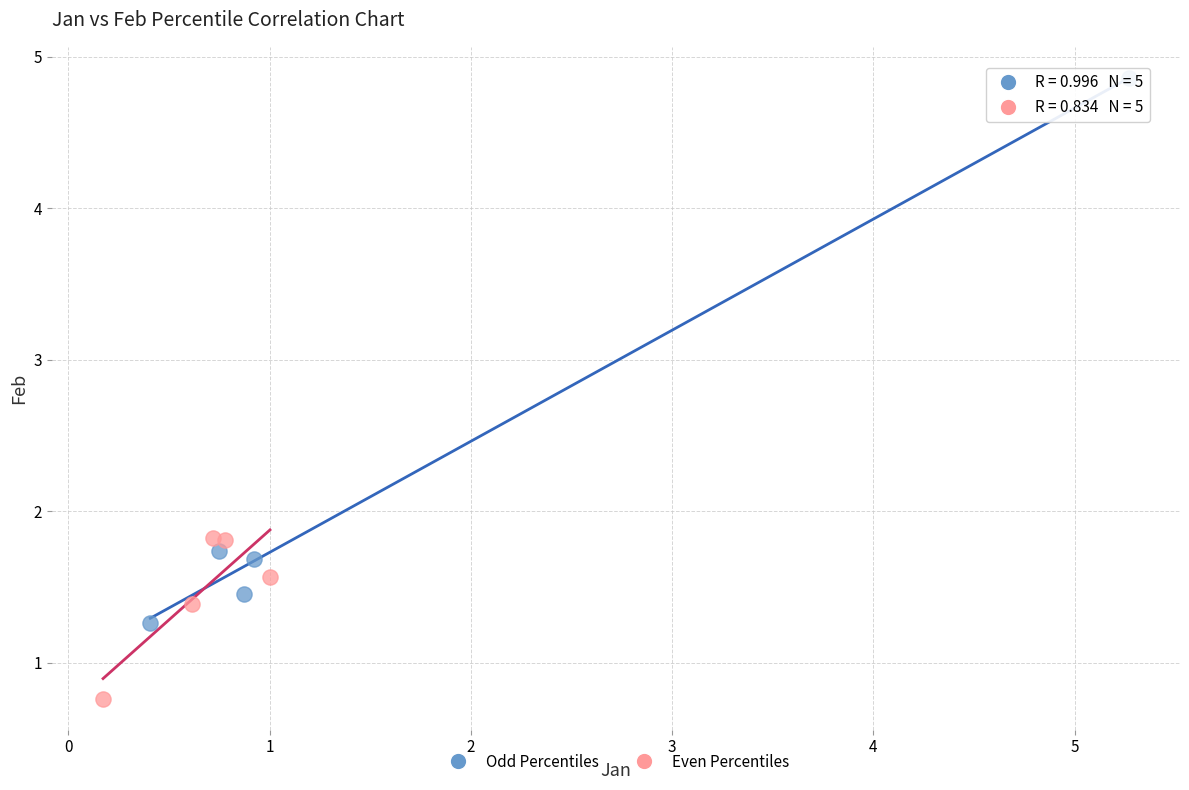

Which series contains the lowest Y value?

Even Percentiles